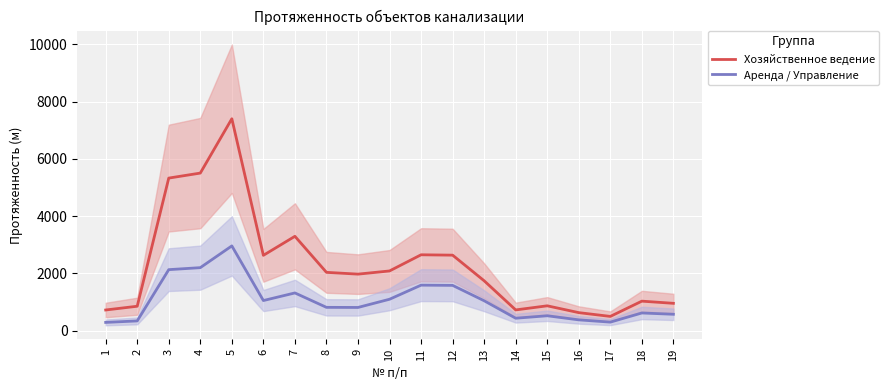

What is the sum of the Аренда / Управление values at 8 and 13?

1860.2